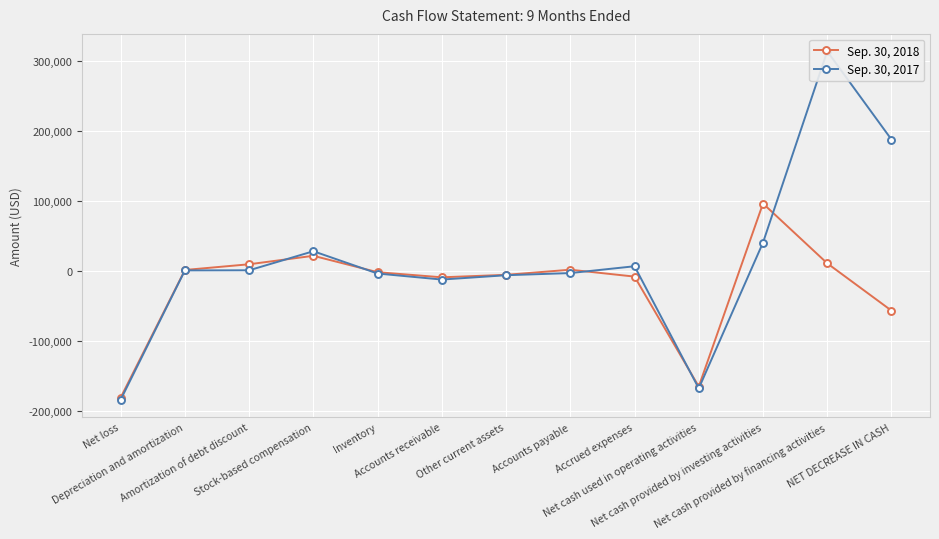

Rank the series at Inventory from highest to lowest value.

Sep. 30, 2018, Sep. 30, 2017